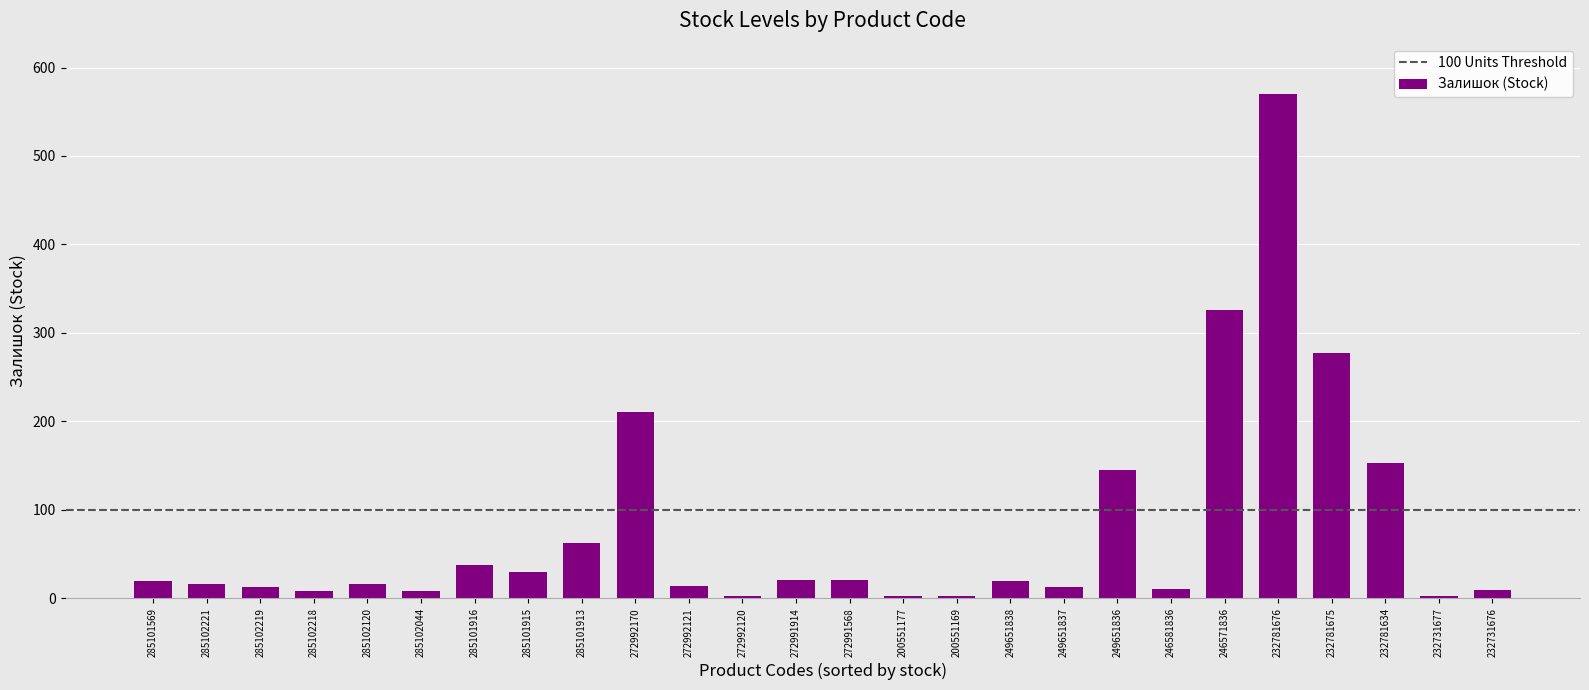

What position from the right is 232781634?

3